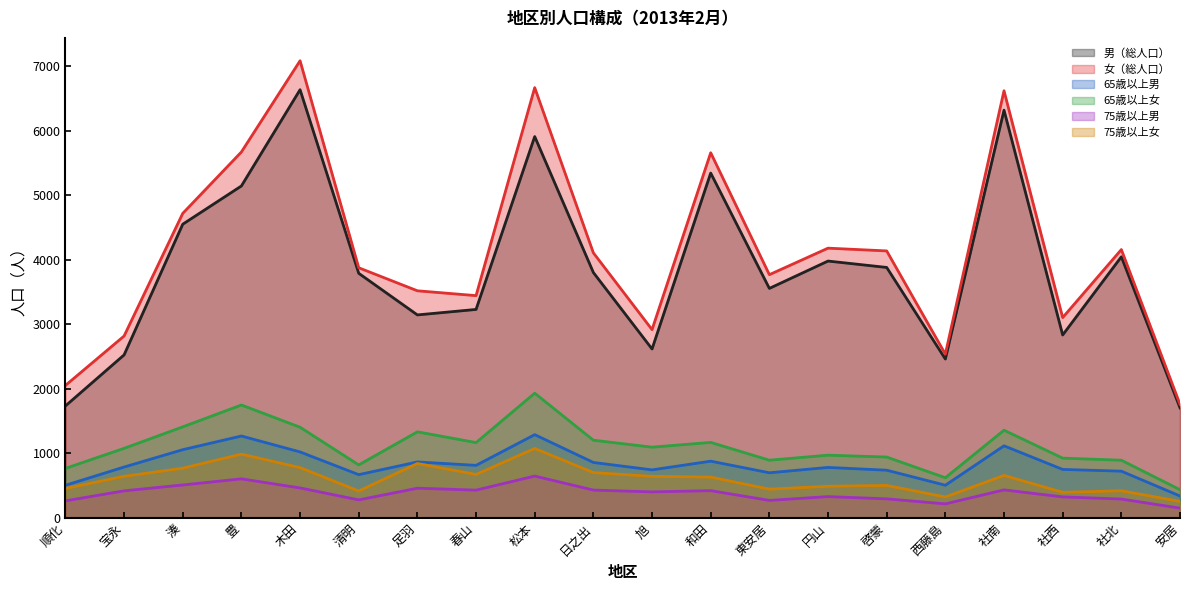

The value of 女（総人口） at 豊 is 7875. True or false?

False